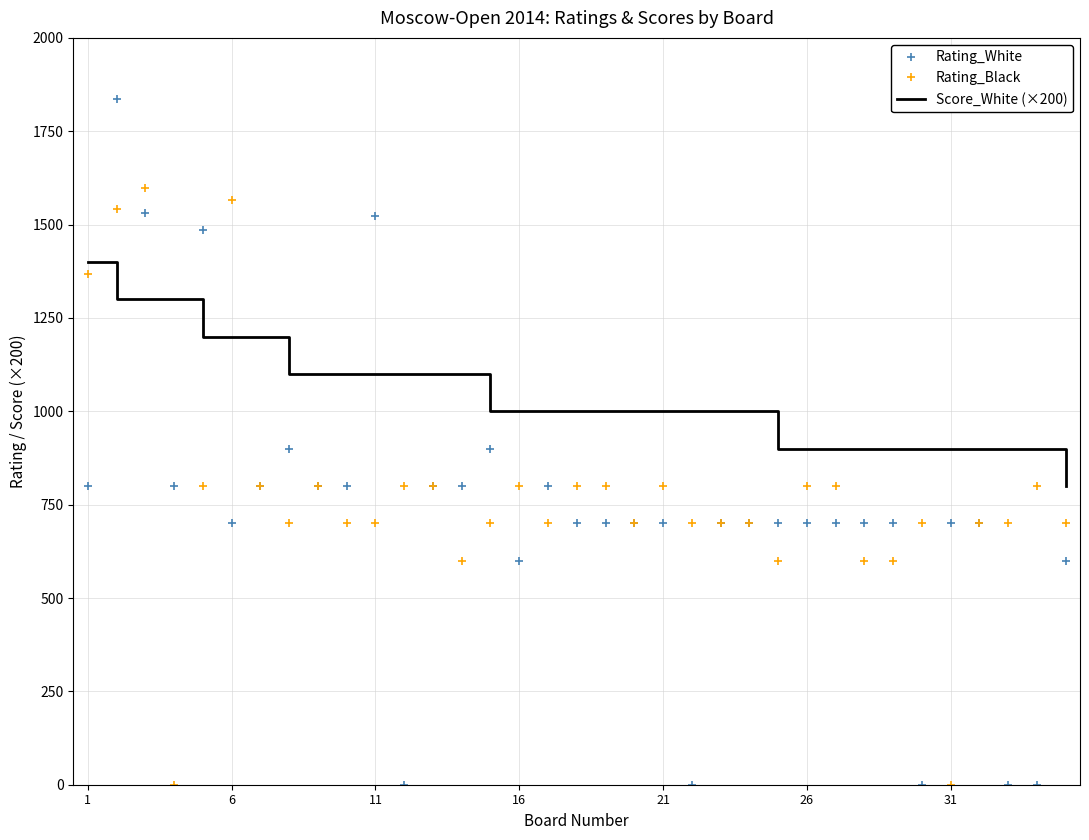

Which series has the largest total across all categories?

Score_White (×200)